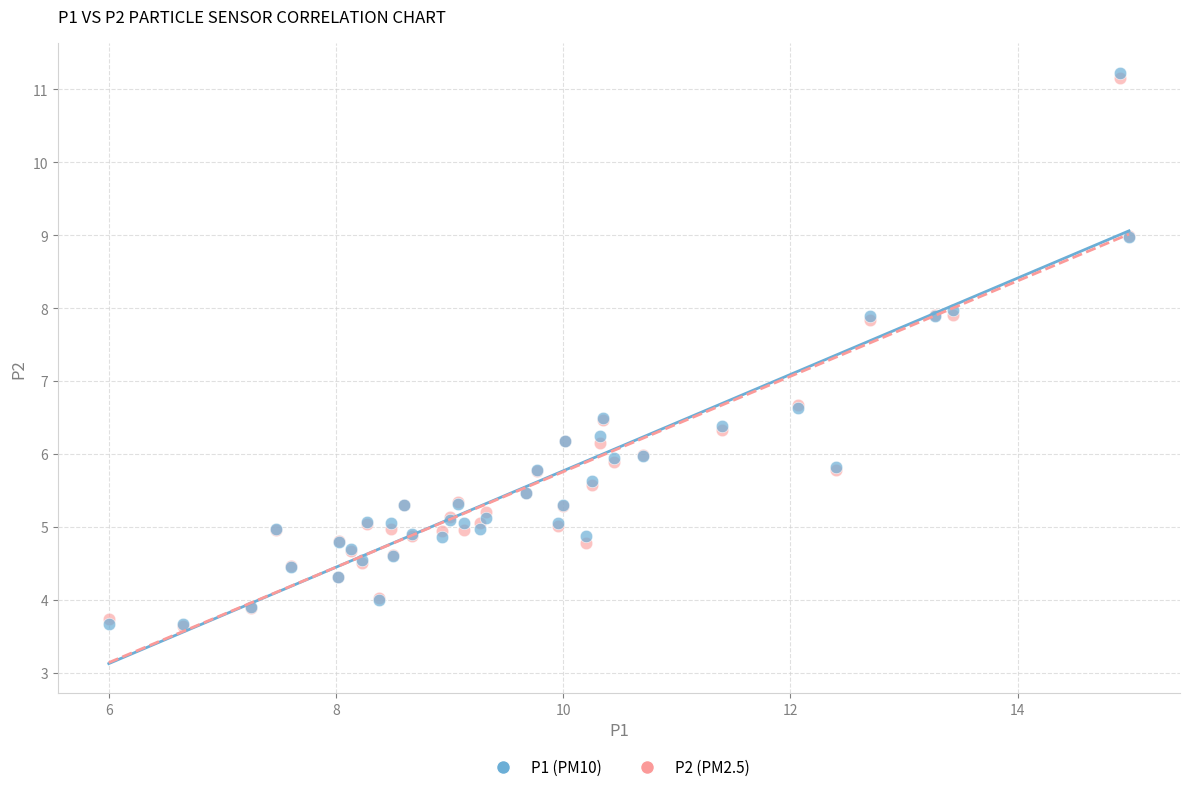

What are all the series names shown in the legend?

P1 (PM10), P2 (PM2.5)